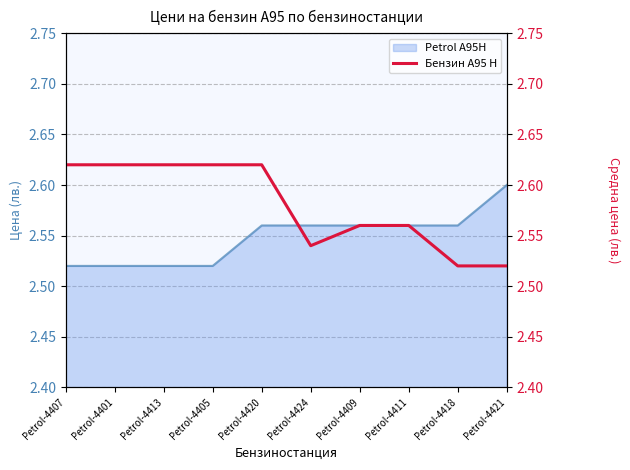

What is the sum of the values at Petrol-4421 and Petrol-4413?

5.1